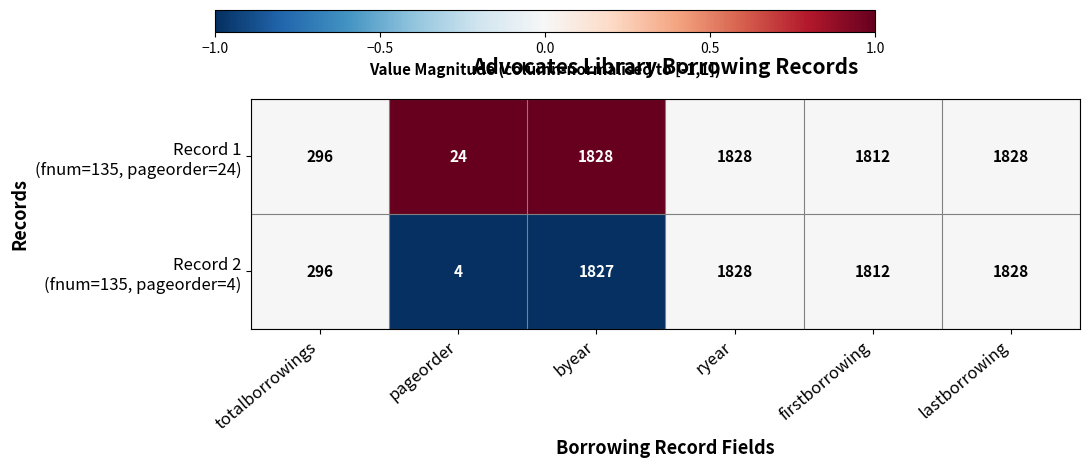

What is the minimum value shown in the chart?

4